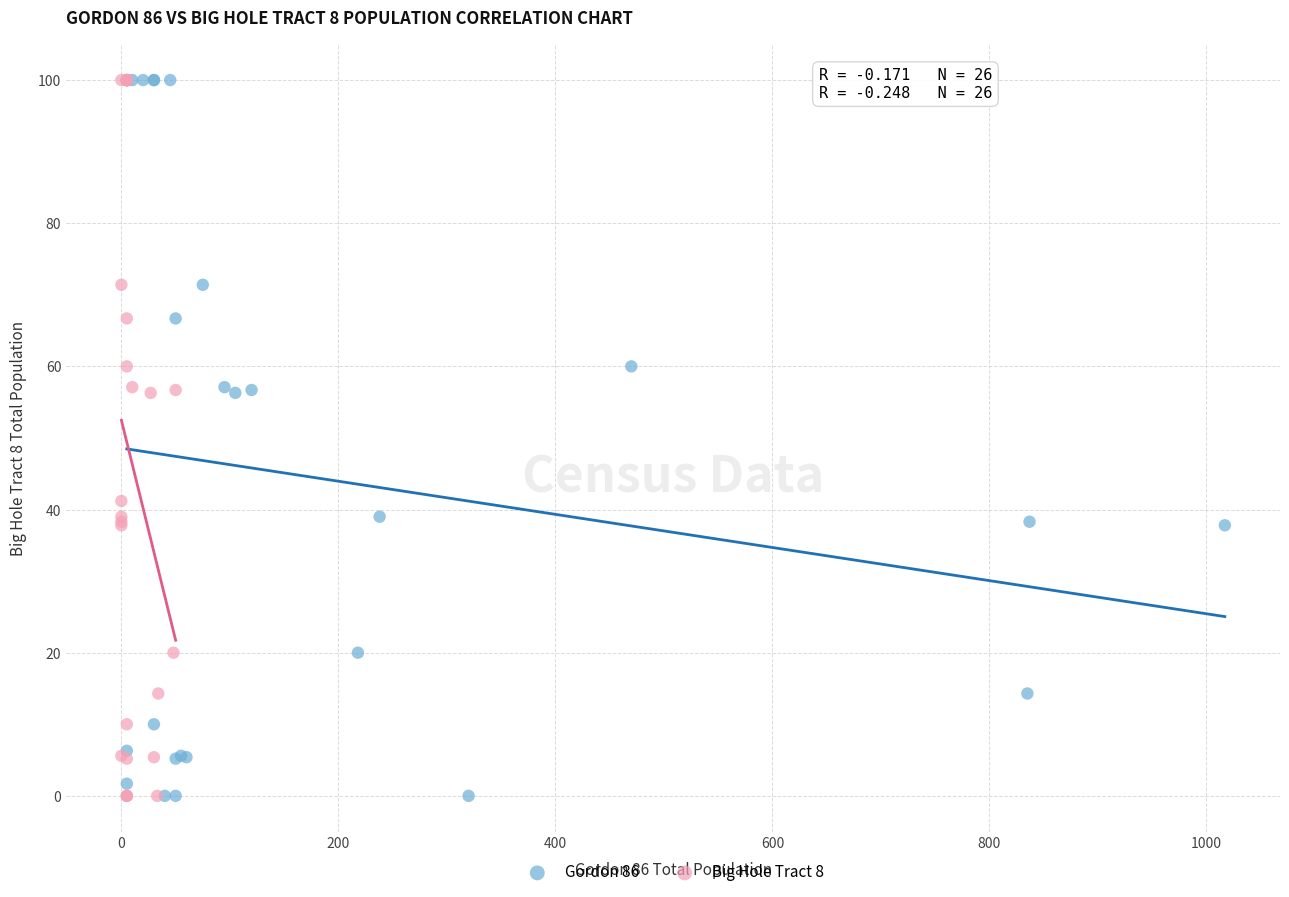

What are all the series names shown in the legend?

Gordon 86, Big Hole Tract 8